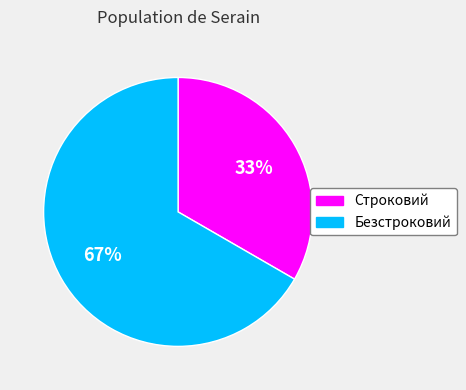

The Безстроковий slice represents 67% of the pie. True or false?

True